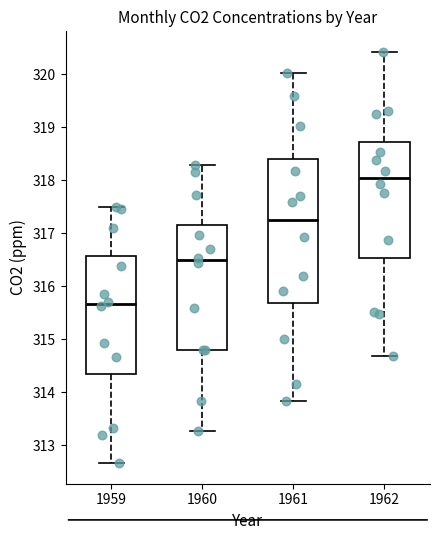

Reading left to right, transcribe this box plot: for each box, give where its median line is, the range the box spans, and where its two whiskers end, as read against the y-axis. The values are not printed on the chart, so give them approximately, as read against the axis.

1959: median 315.7, box 314.3 to 316.6, whiskers 312.7 to 317.5
1960: median 316.5, box 314.8 to 317.2, whiskers 313.3 to 318.3
1961: median 317.3, box 315.7 to 318.4, whiskers 313.8 to 320.0
1962: median 318.1, box 316.5 to 318.7, whiskers 314.7 to 320.4